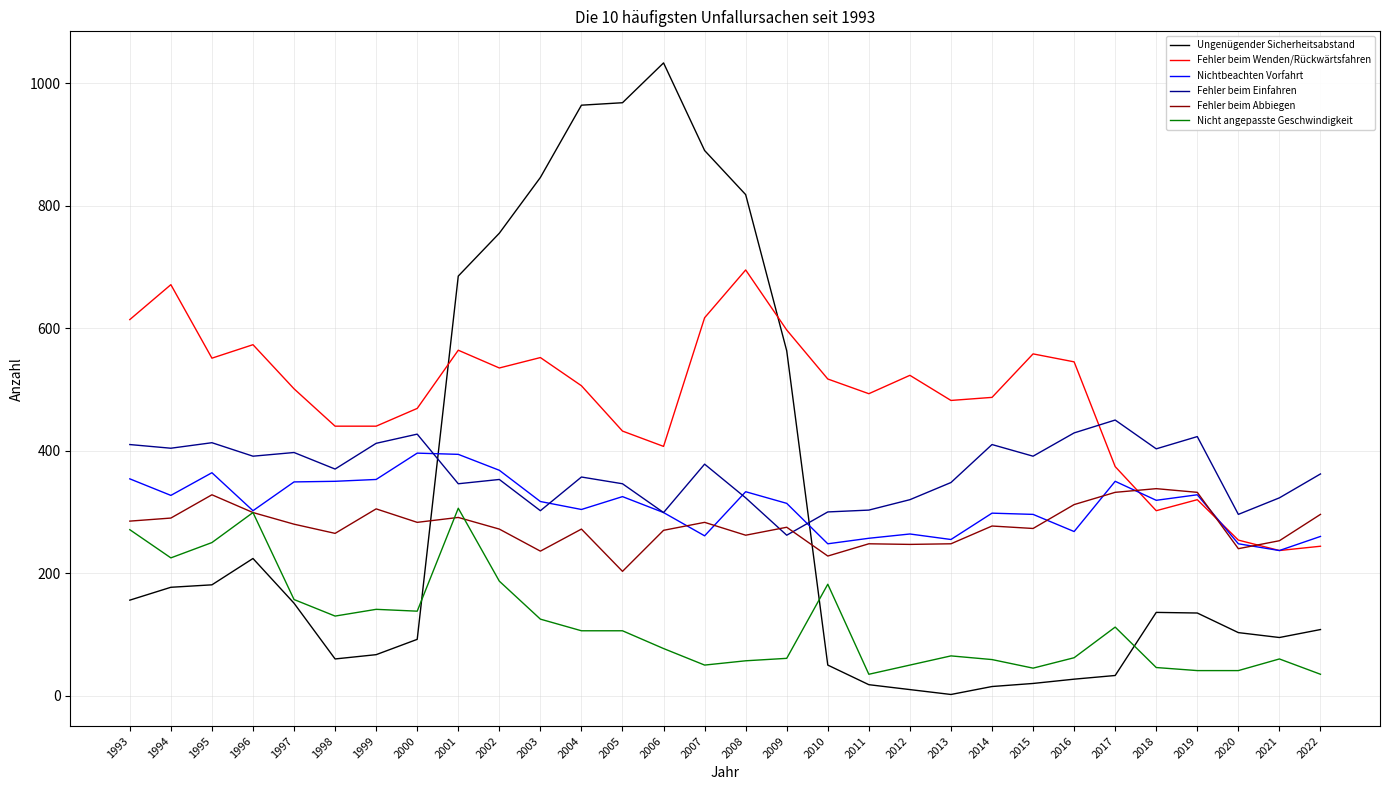

What is the difference between the second highest and minimum values in the Nichtbeachten Vorfahrt series?

157